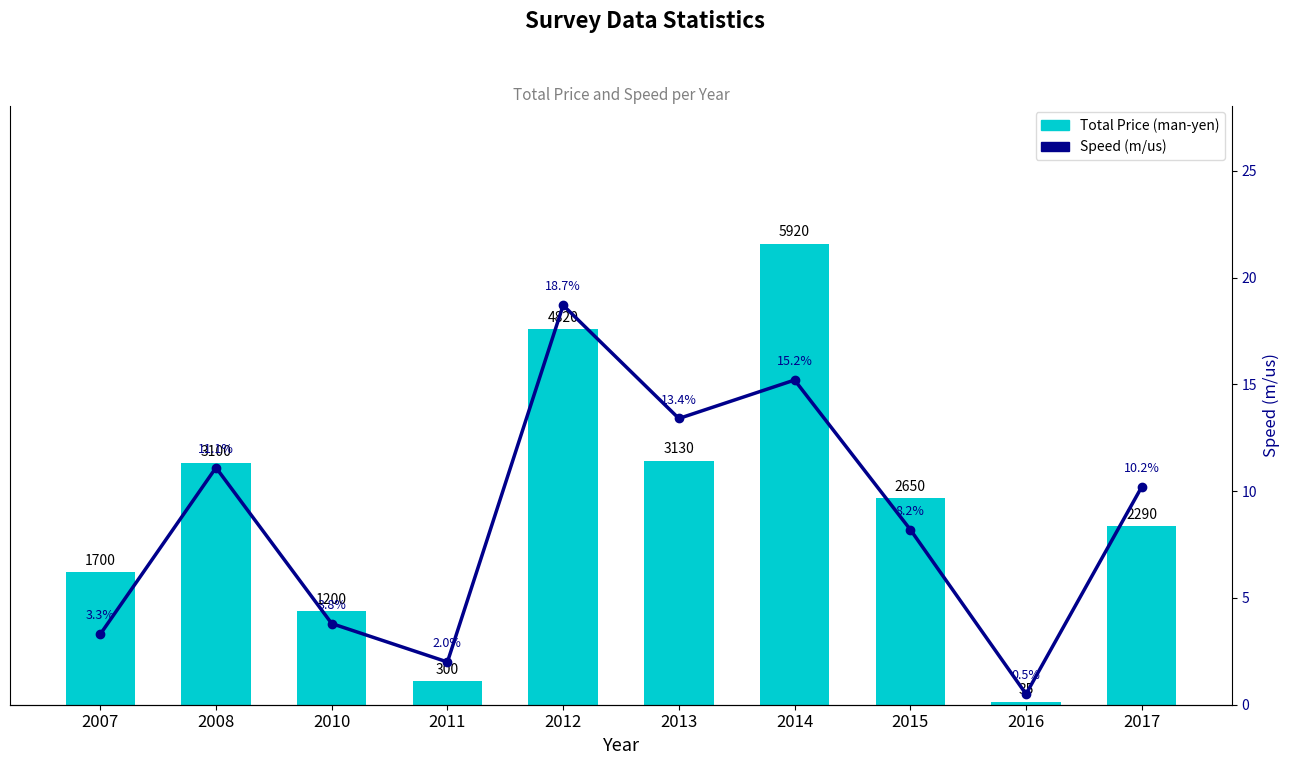

List the series in order of their overall mean, highest first.

Total Price (man-yen), Speed (m/us)